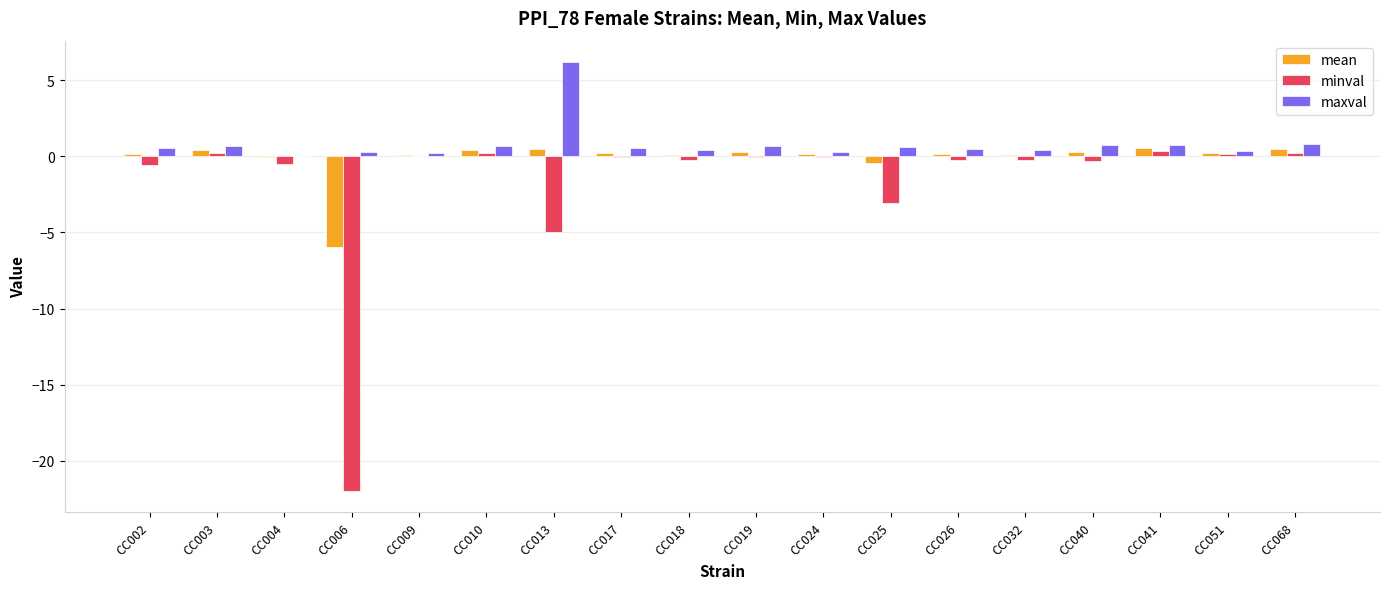

How many data points does each series have?

18